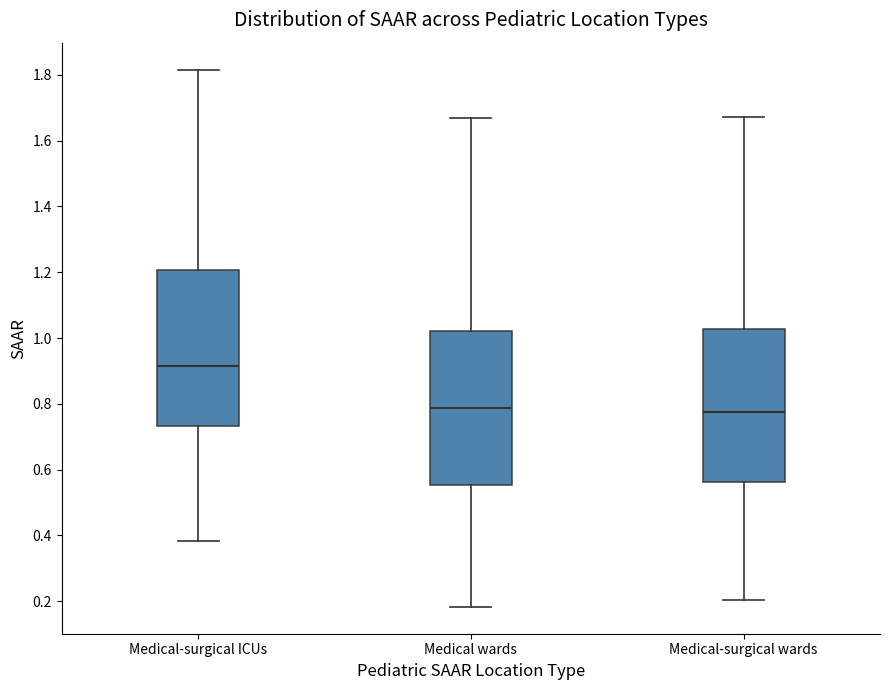

Reading left to right, transcribe this box plot: for each box, give where its median line is, the range the box spans, and where its two whiskers end, as read against the y-axis. The values are not printed on the chart, so give them approximately, as read against the axis.

Medical-surgical ICUs: median 0.92, box 0.74 to 1.20, whiskers 0.38 to 1.82
Medical wards: median 0.78, box 0.56 to 1.02, whiskers 0.18 to 1.66
Medical-surgical wards: median 0.78, box 0.56 to 1.02, whiskers 0.20 to 1.68